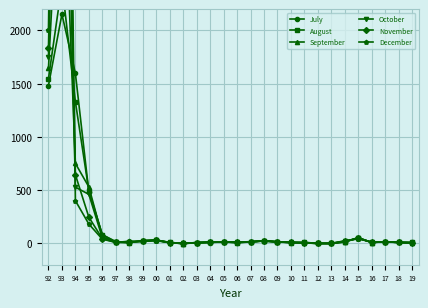

Where is November nearest to the value 3580?

92